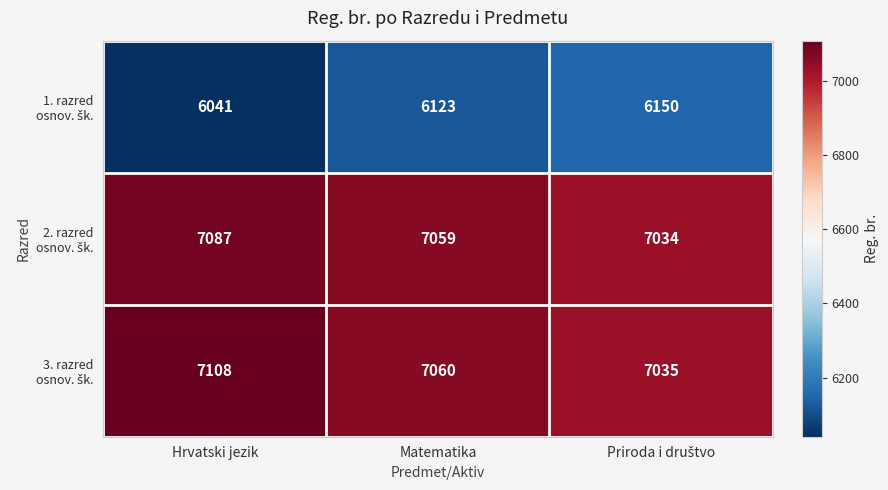

At which category does the chart reach its peak across all series?

Hrvatski jezik